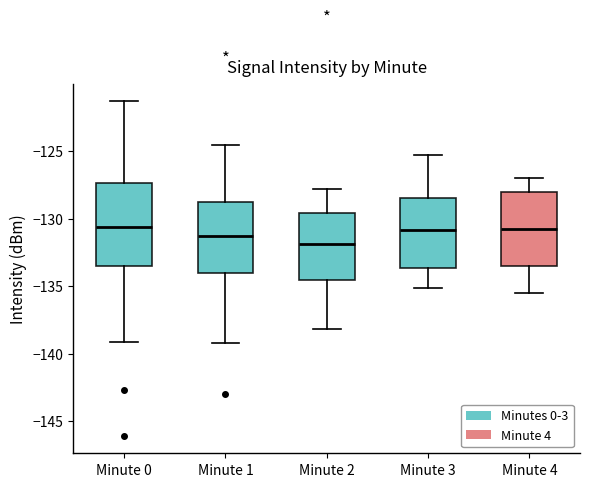

Reading left to right, transcribe this box plot: for each box, give where its median line is, the range the box spans, and where its two whiskers end, as read against the y-axis. The values are not printed on the chart, so give them approximately, as read against the axis.

Minute 0: median -130.5, box -133.5 to -127.5, whiskers -139.0 to -121.5
Minute 1: median -131.0, box -134.0 to -128.5, whiskers -139.0 to -124.5
Minute 2: median -132.0, box -134.5 to -129.5, whiskers -138.0 to -128.0
Minute 3: median -131.0, box -133.5 to -128.5, whiskers -135.0 to -125.5
Minute 4: median -130.5, box -133.5 to -128.0, whiskers -135.5 to -127.0